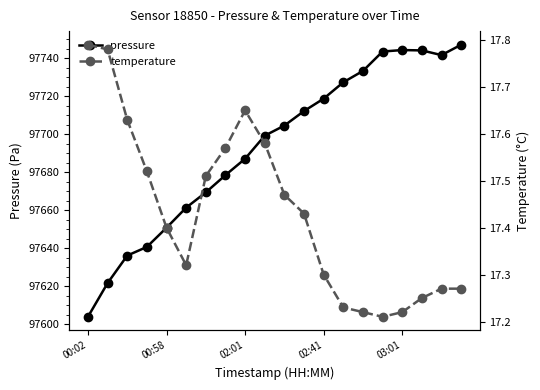

At which label does pressure reach its minimum?

00:02